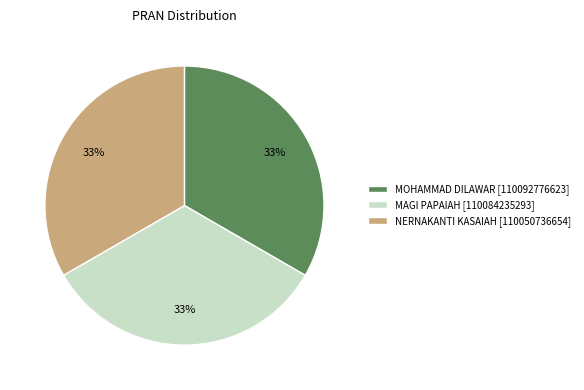

Is there any slice that represents more than half of the pie?

No